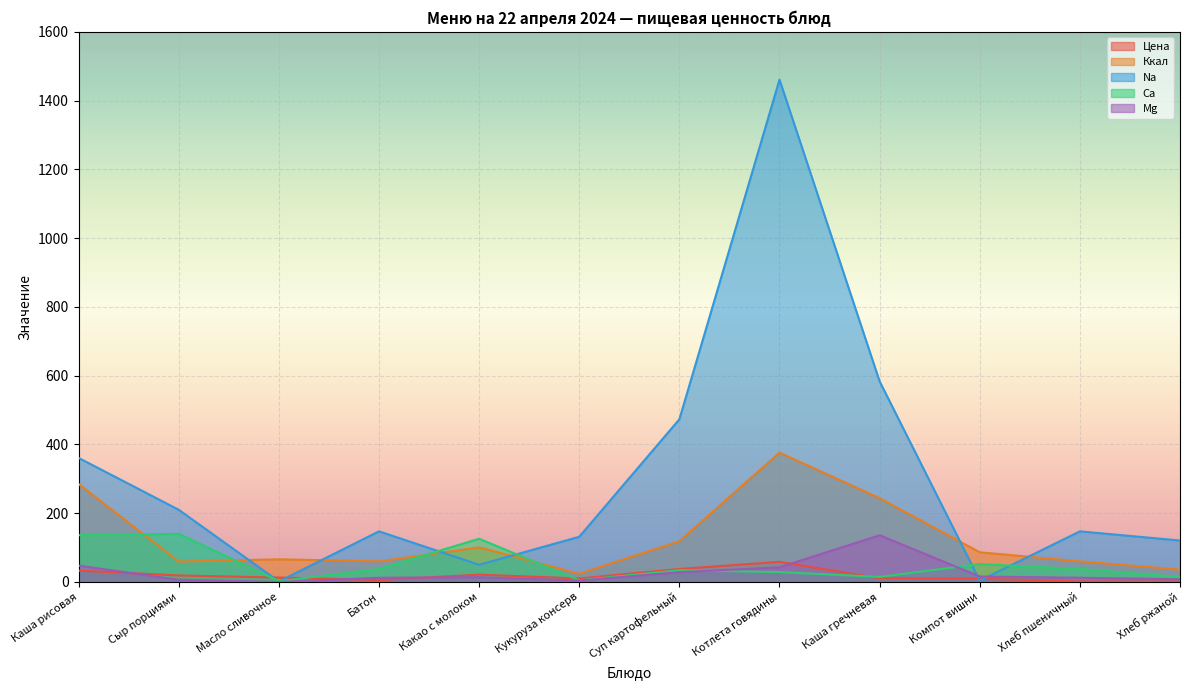

The Ca series shows 11.0 at Компот вишни. True or false?

False